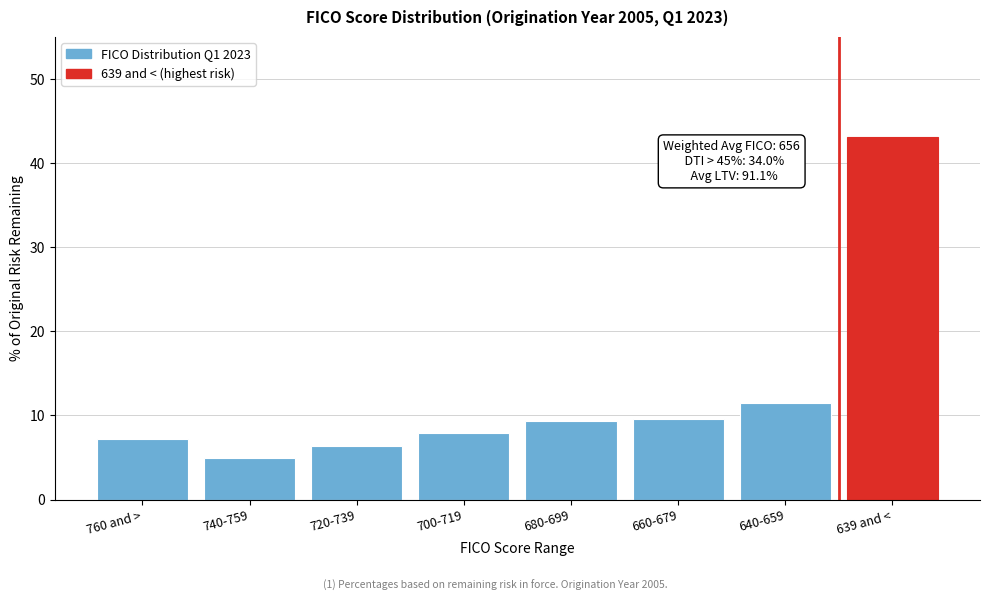

At which label is the value closest to 24?

640-659